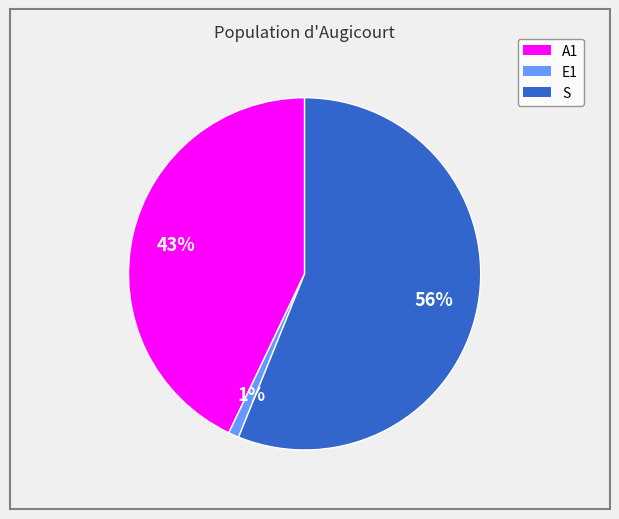

Count the number of slices in the pie.

3